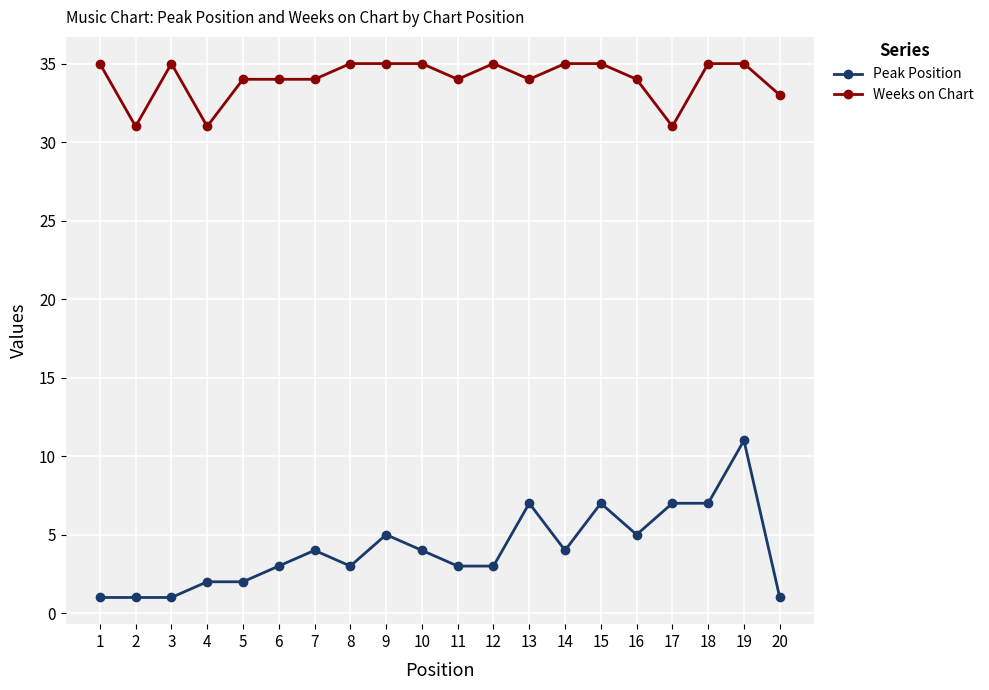

True or false: Peak Position has a value of 5 at 16.

True